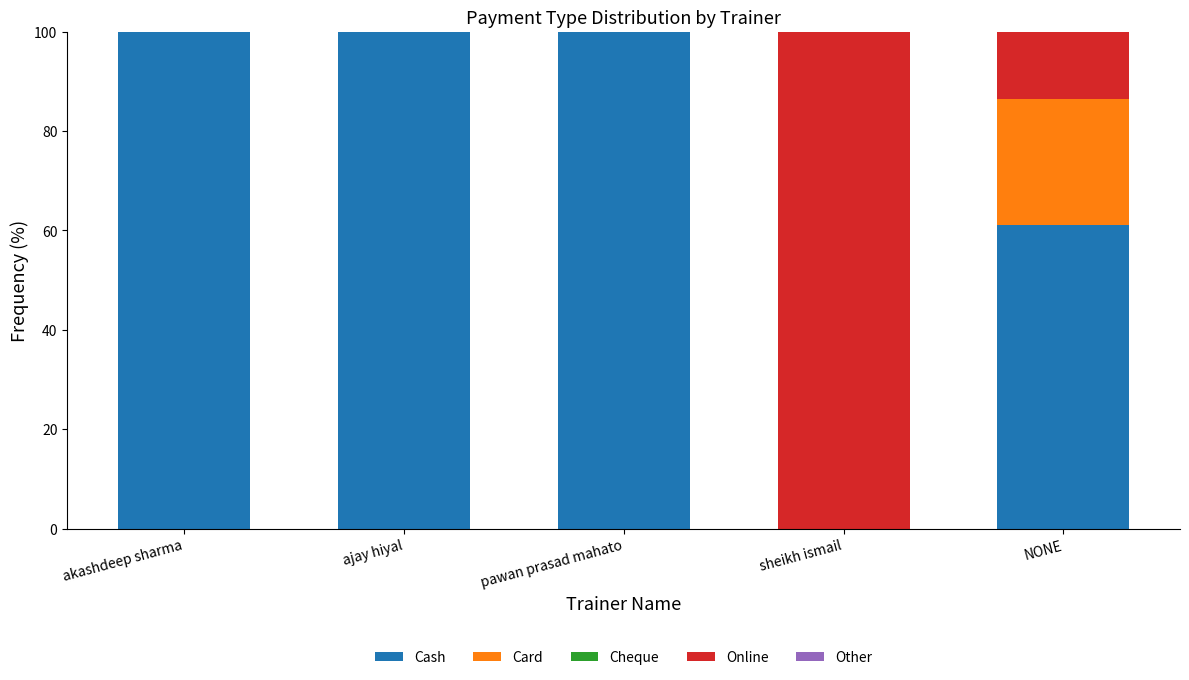

What value does the Cash series have at NONE?

61.2